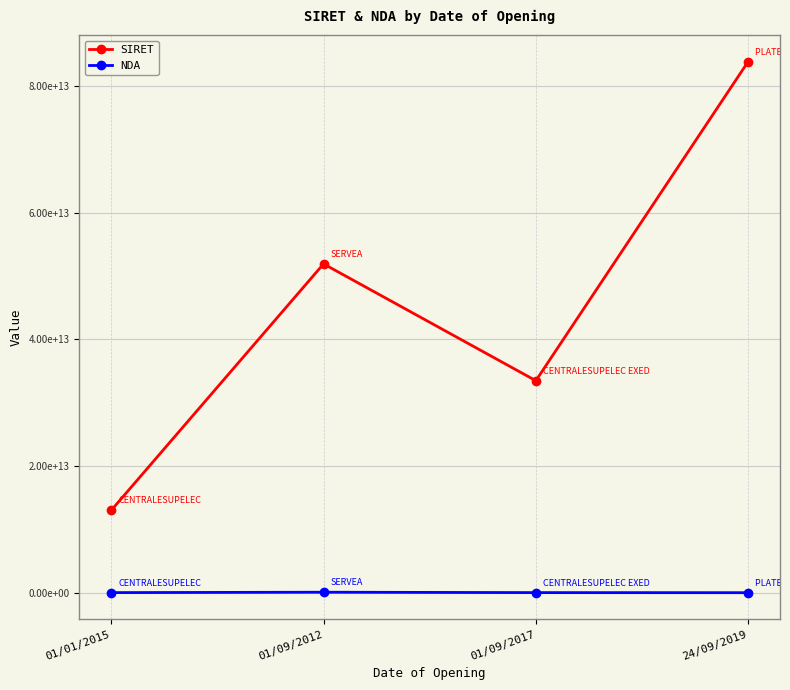

What are all the series names shown in the legend?

SIRET, NDA